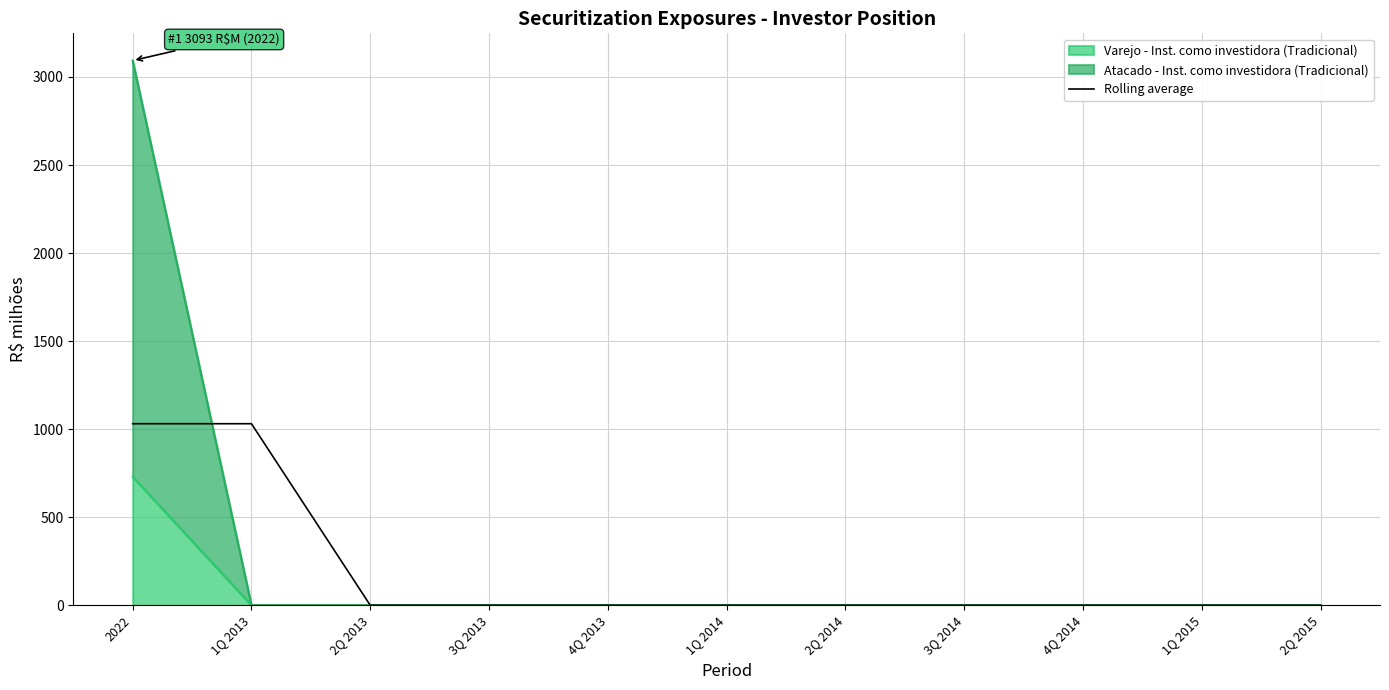

True or false: the data has more than 1 interior local peaks.

False